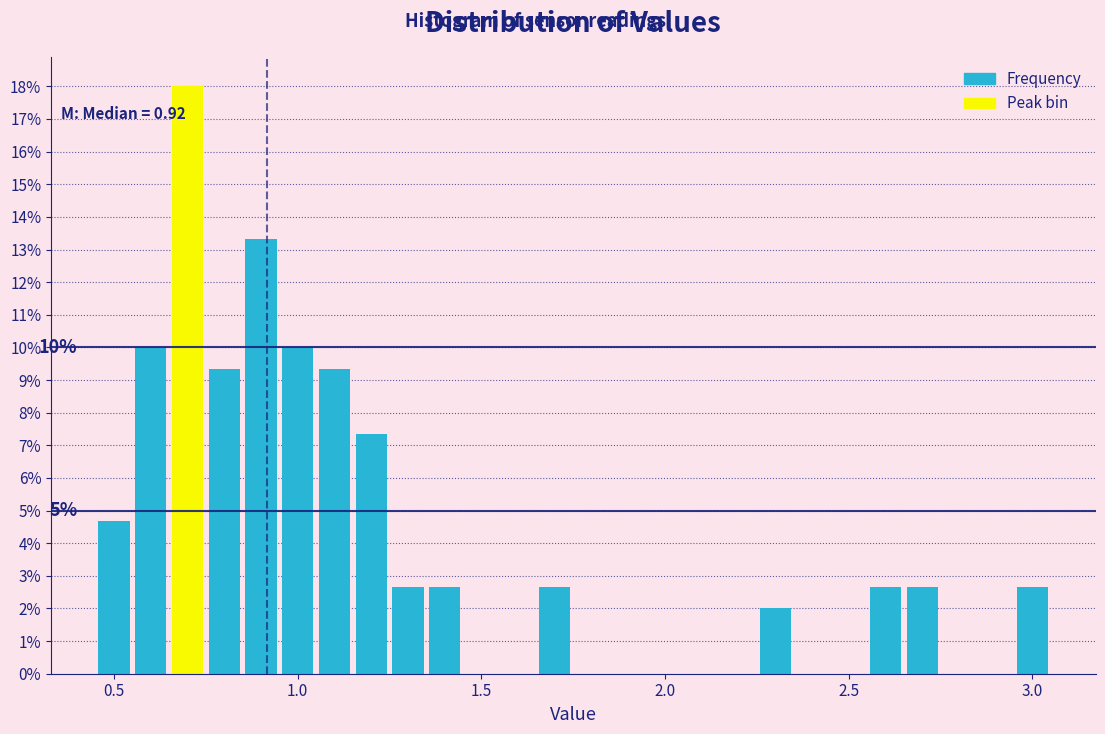

Read against the x-axis, roughly where is the centre of the tallest bar?

0.70